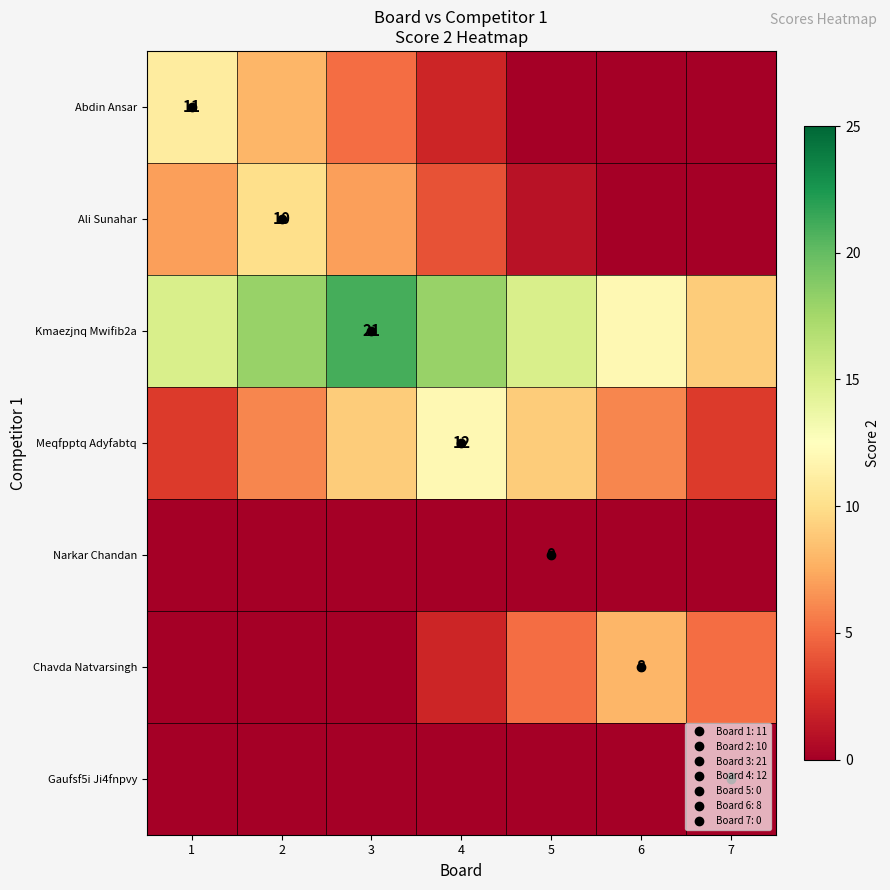

Which series has the widest spread of values?

Kmaezjnq Mwifib2a